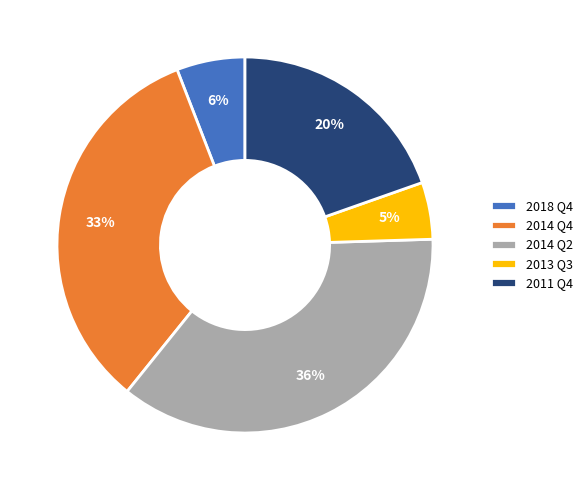

To the nearest percent, what is the average slice percentage?

20%